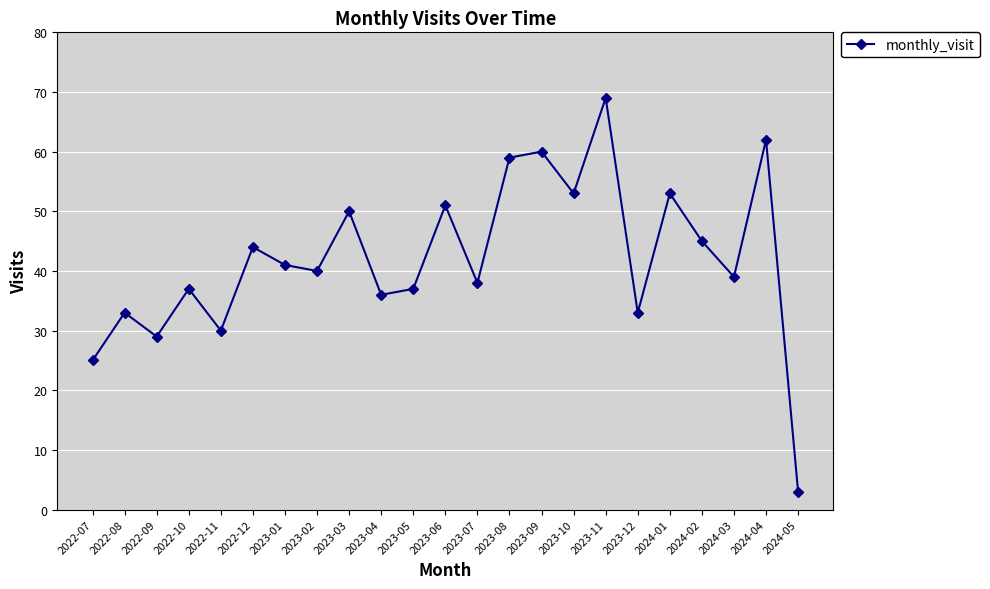

What is the change in value from 2023-05 to 2023-06?

+14